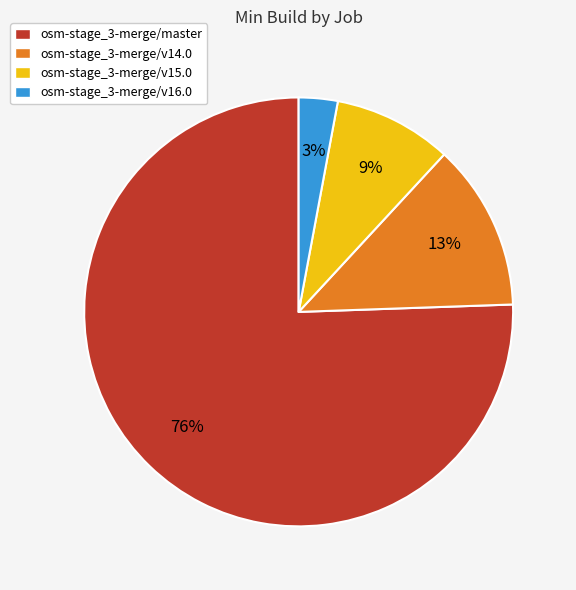

What percentage is the osm-stage_3-merge/v16.0 slice, to the nearest percent?

3%